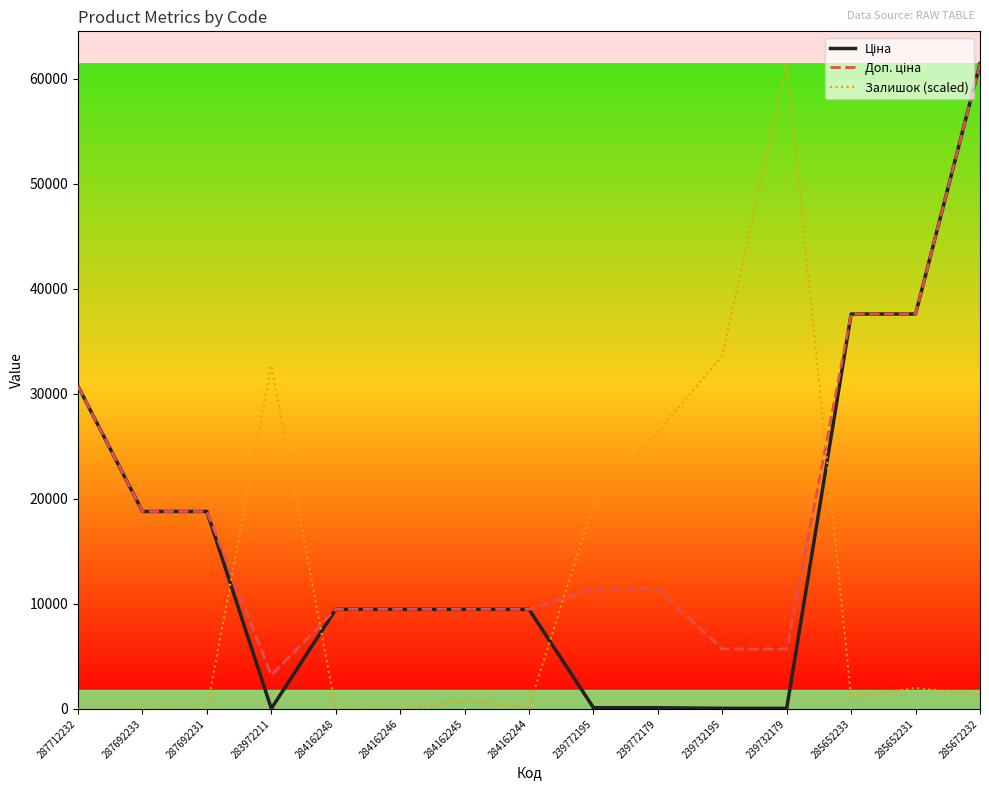

What is the difference between the Залишок (scaled) values at 287692233 and 285652231?

1999.3